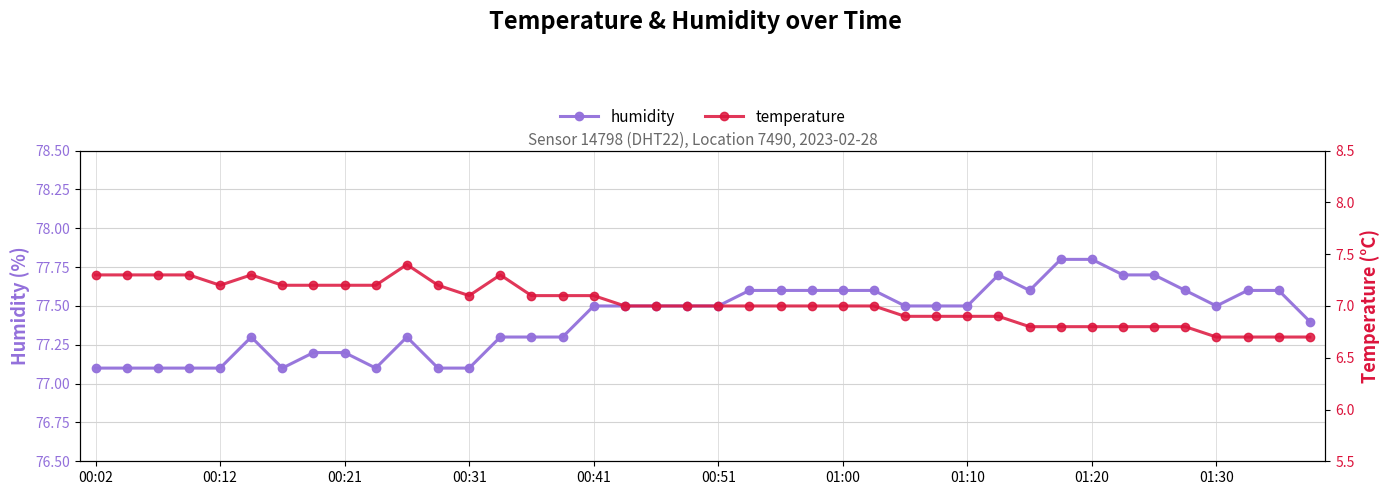

In temperature, how many points are lower than both neighbors (excluding endpoints)?

2